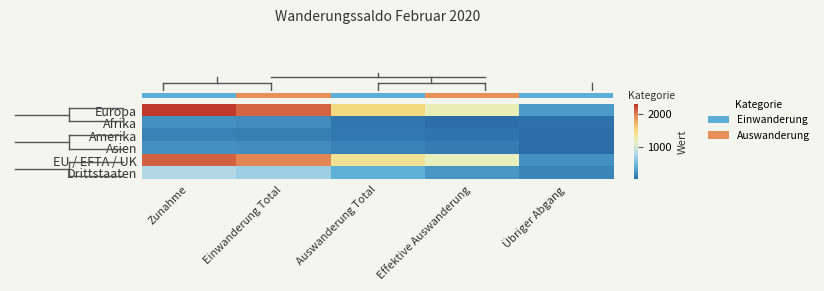

Between Auswanderung Total and Effektive Auswanderung, which series saw the biggest shift?

row_0